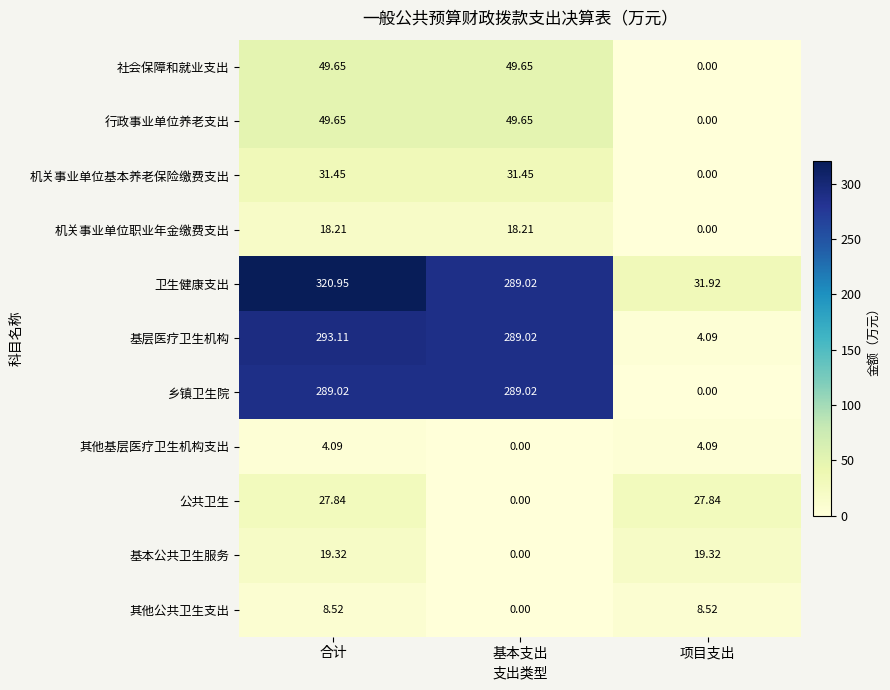

Is the value of 机关事业单位职业年金缴费支出 at 合计 greater than the value of 其他基层医疗卫生机构支出 at 基本支出?

Yes